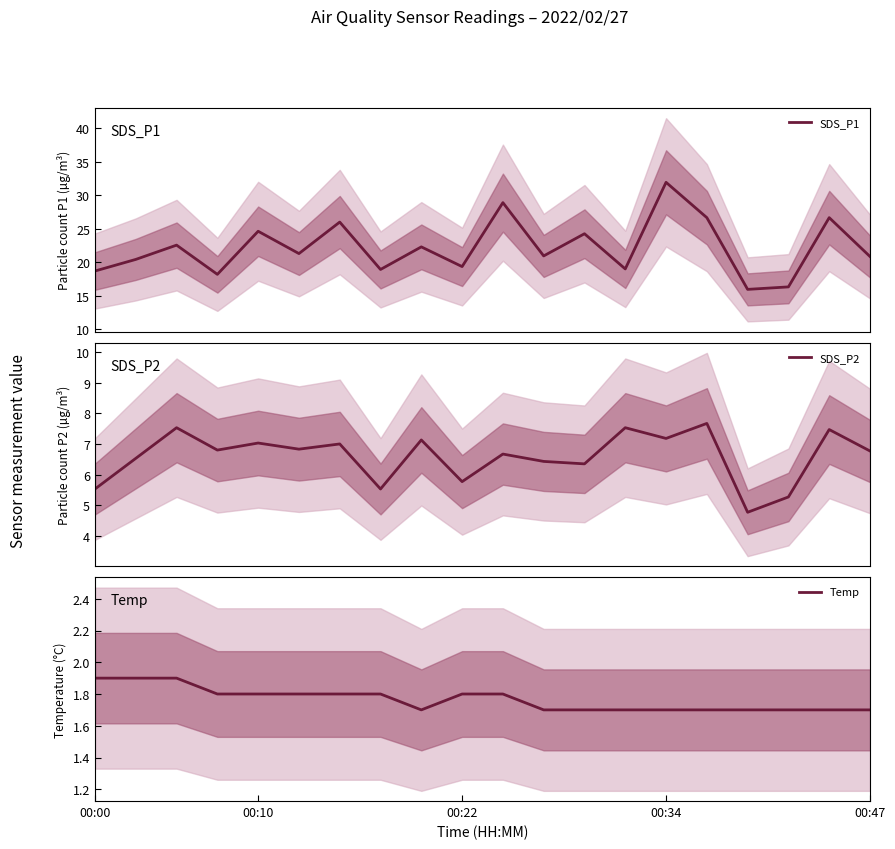

How many lines are shown in the chart?

3